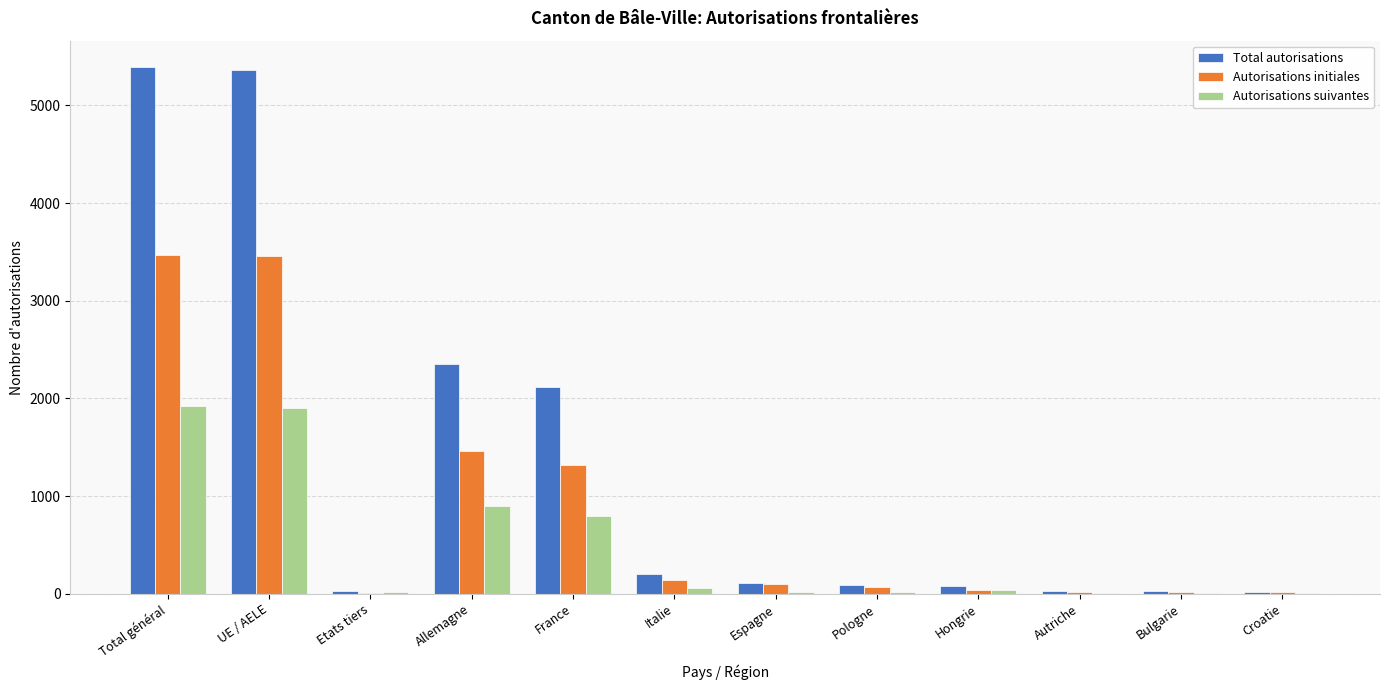

What value does the Autorisations initiales series have at Espagne, to the nearest 100?

100